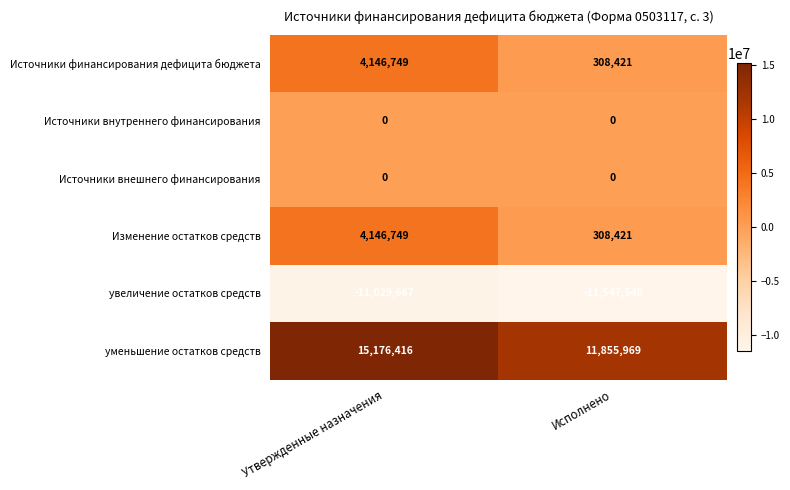

What is the difference between the highest and lowest values at Исполнено?

23403517